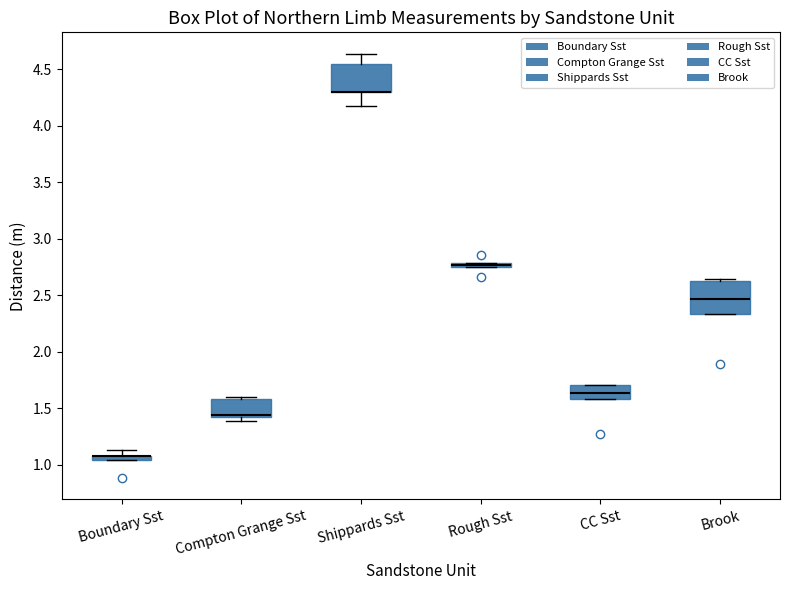

Where does the median line of the box for Brook sit on the y-axis? The values are not printed on the chart, so give them approximately, as read against the axis.

2.45